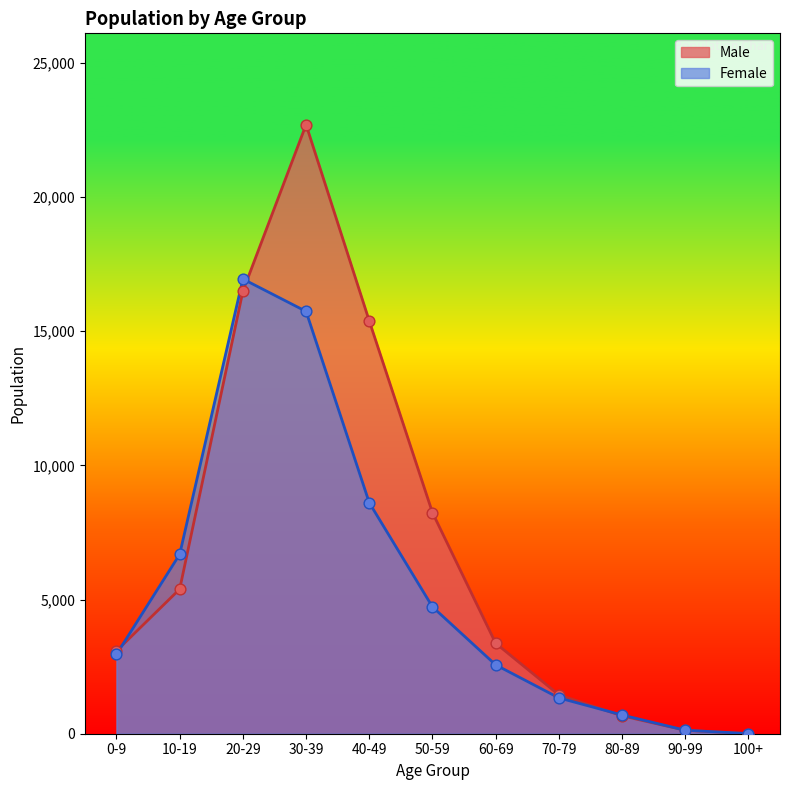

Which series has the largest Y range (max minus min)?

Male